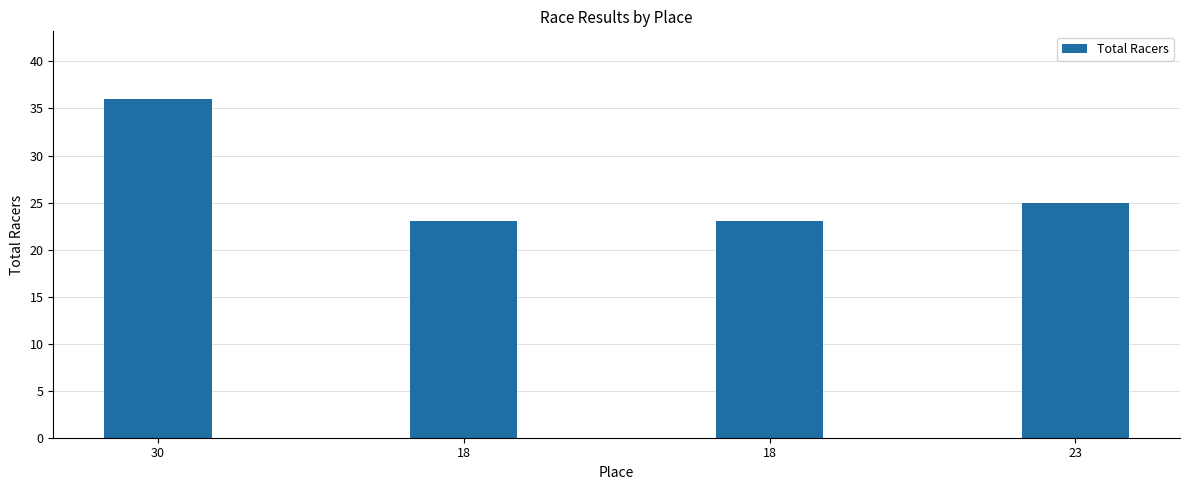

Are the bars horizontal?

No